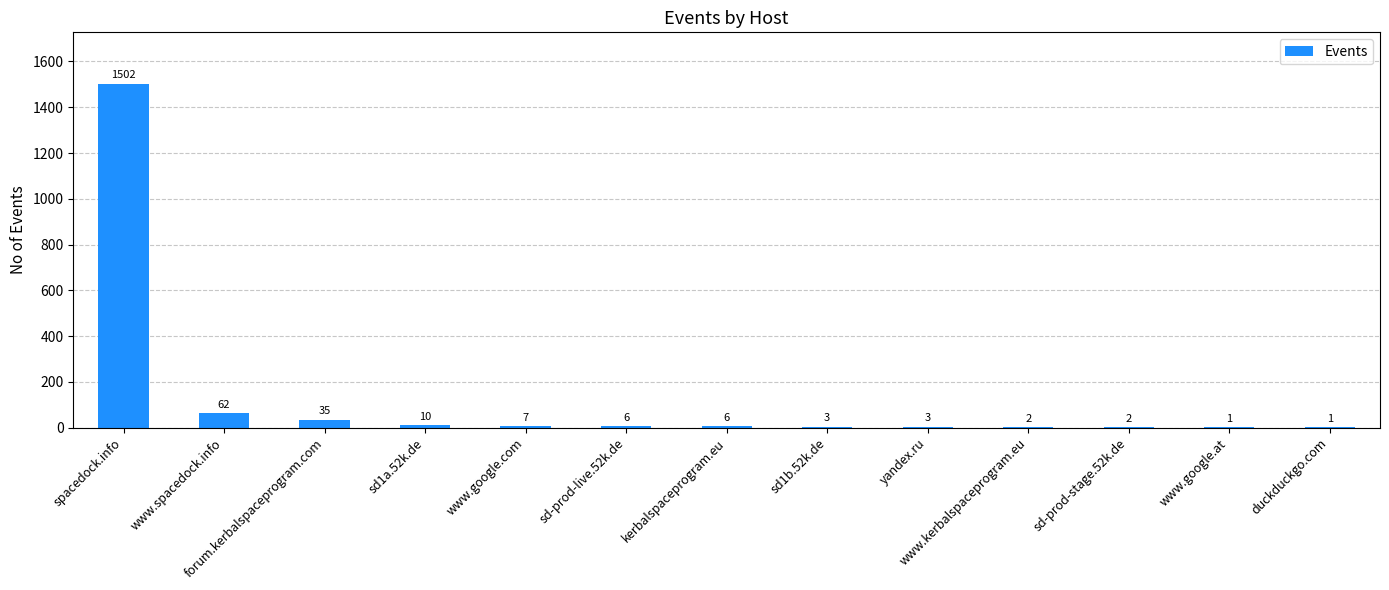

Is it true that the value at sd1b.52k.de is 3?

True